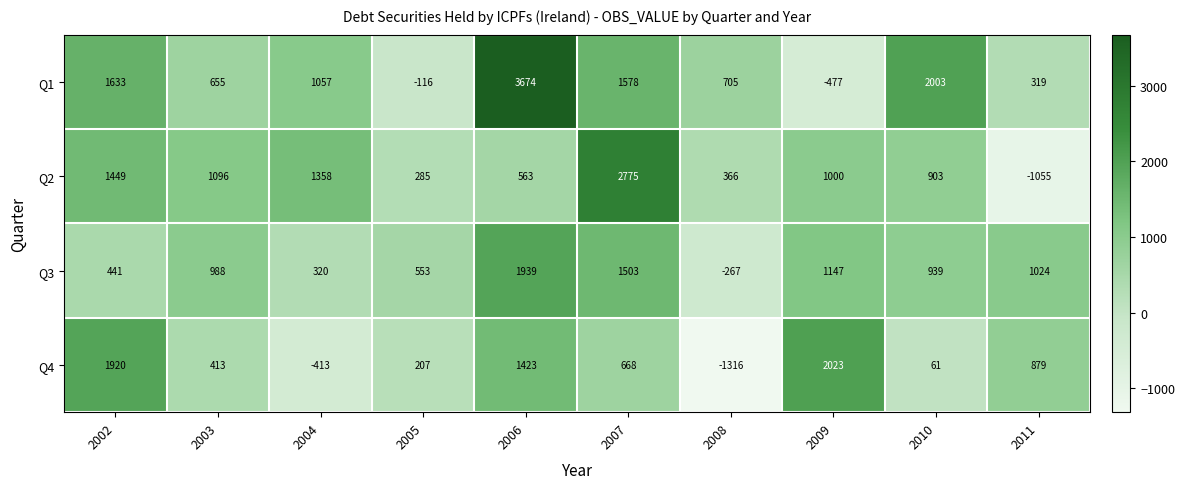

Count the number of categories in the chart.

10